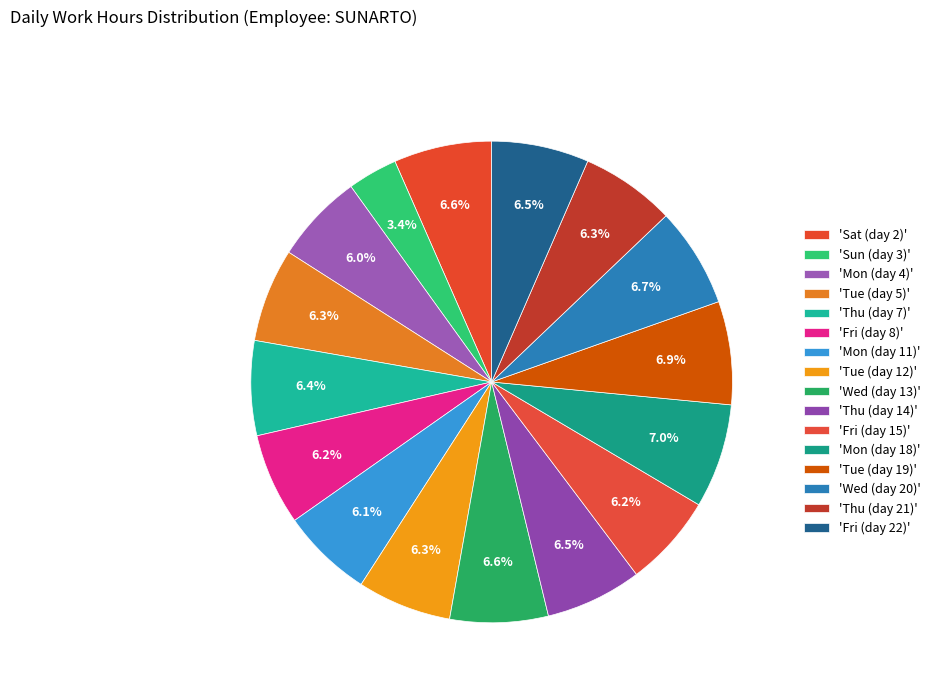

How many slices are in this pie chart?

16